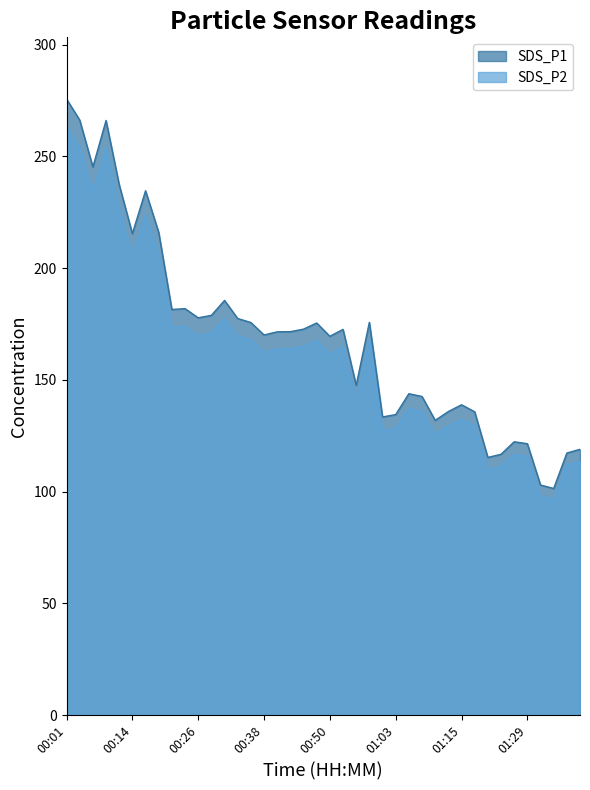

The value of SDS_P2 at 01:23 is 111.3. True or false?

True